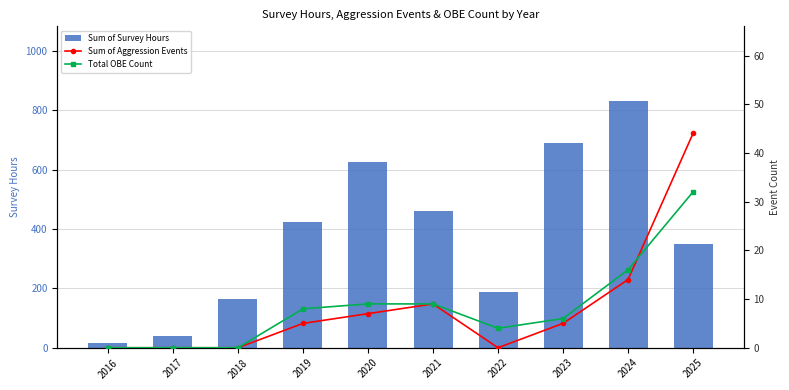

Is it true that Sum of Survey Hours equals 231.6 at 2025?

False